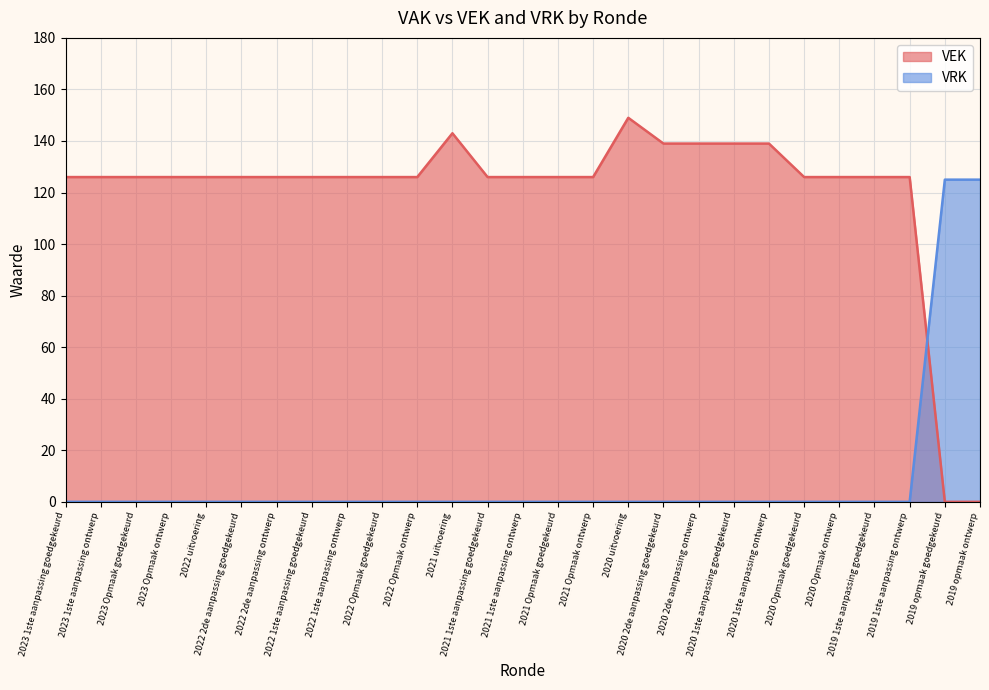

True or false: VRK has more than 0 points higher than both neighbors.

False